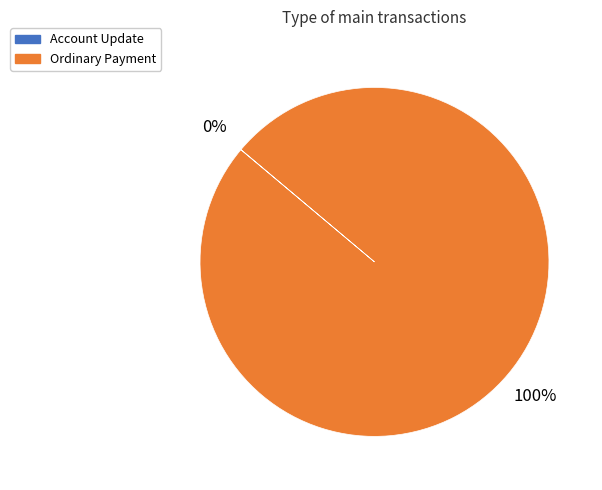

Is it true that Ordinary Payment is 100% of the pie?

True